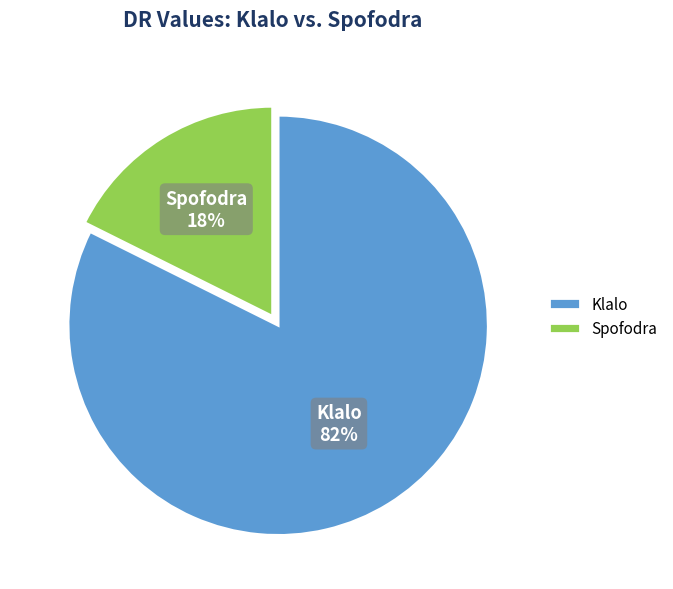

To the nearest percent, what is the combined percentage of Klalo and Spofodra?

100%